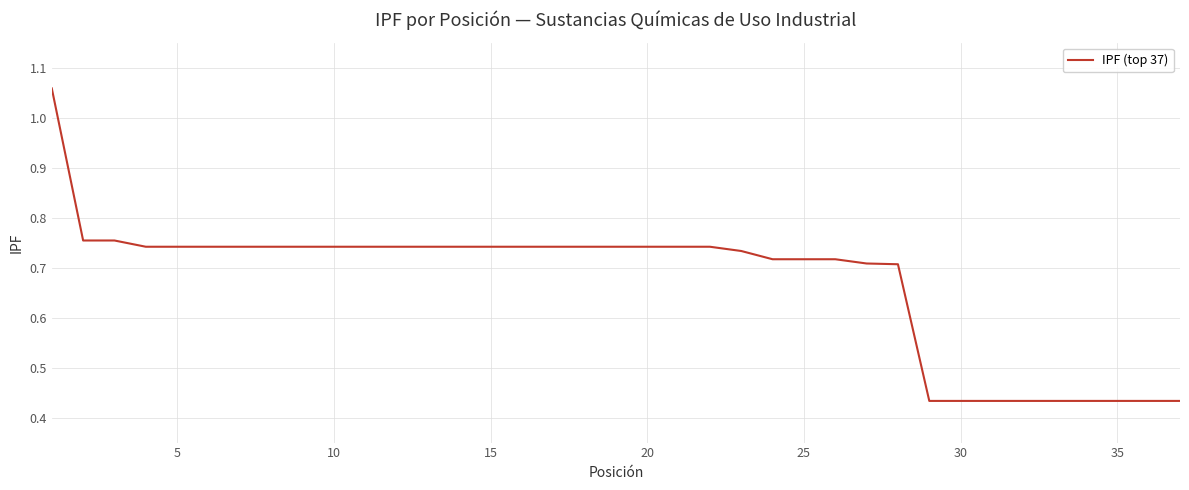

What is the difference between the maximum and minimum values?

0.6